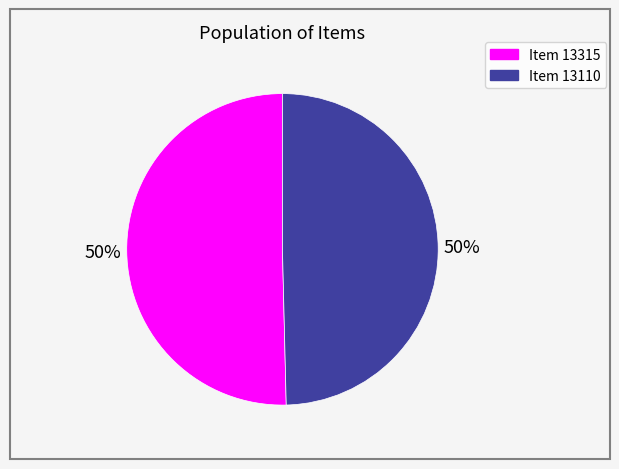

Approximately how many times larger is the value at Item 13315 compared to Item 13110?

1.0